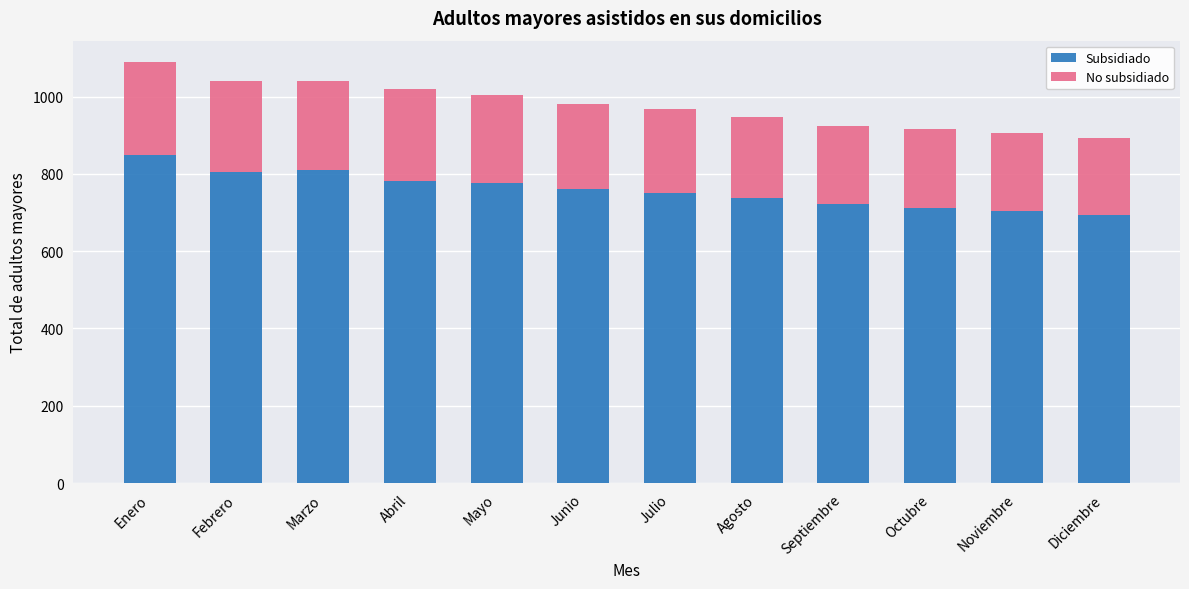

The Subsidiado series shows 806 at Febrero. True or false?

True